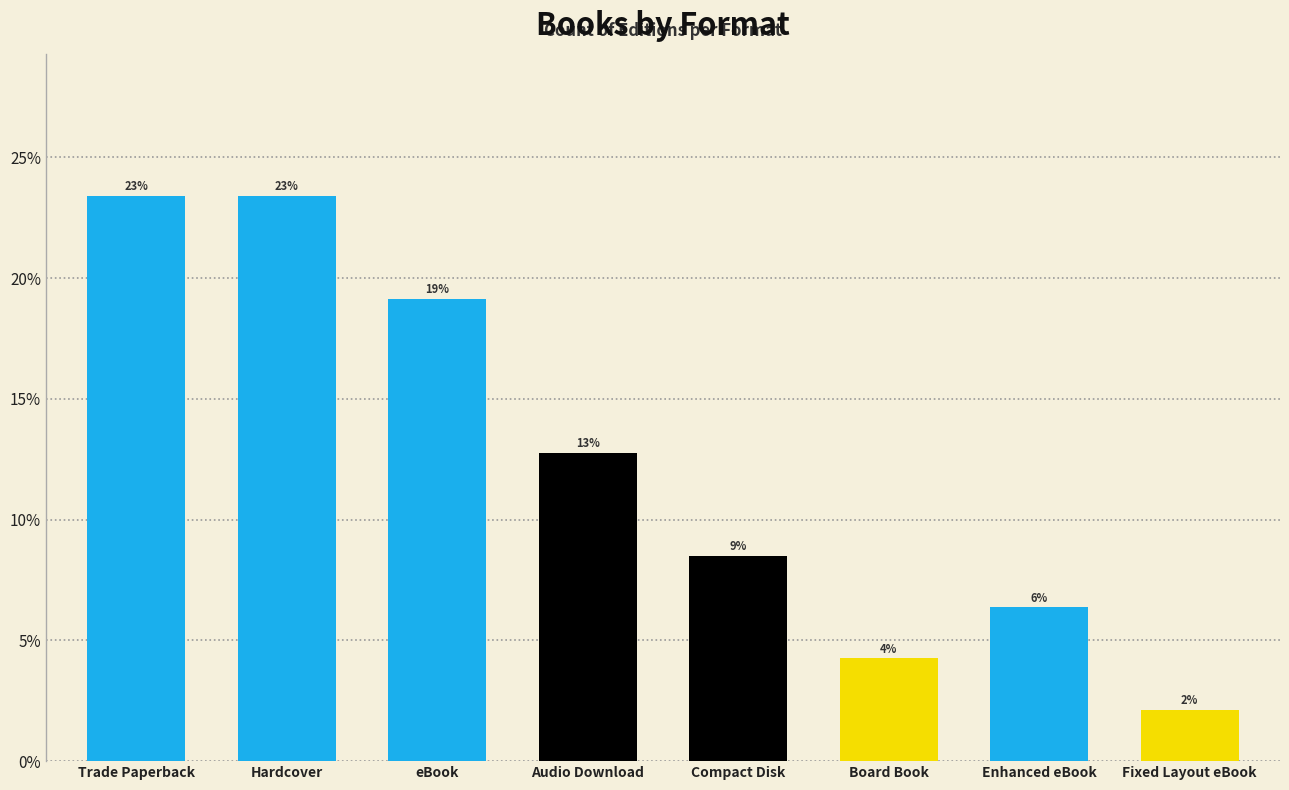

Are the bars horizontal?

No